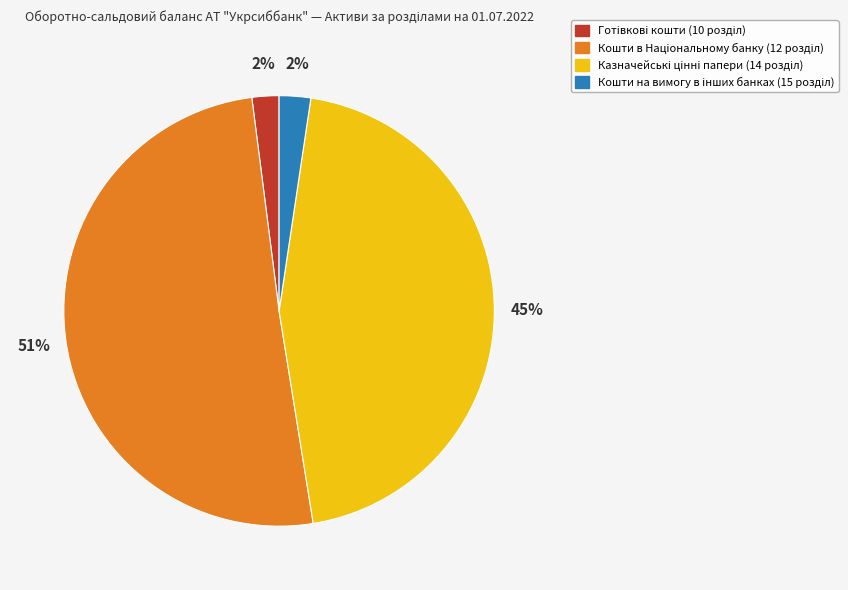

To the nearest percent, what is the average slice percentage?

25%